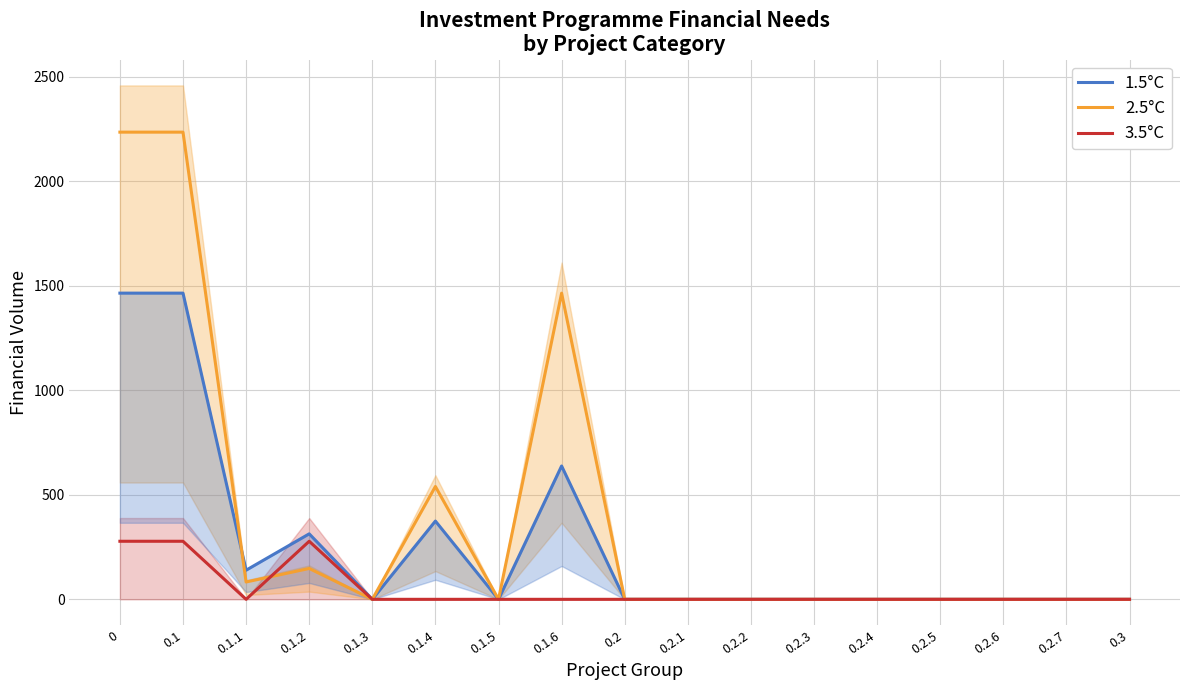

Which series has the largest total across all categories?

2.5°C